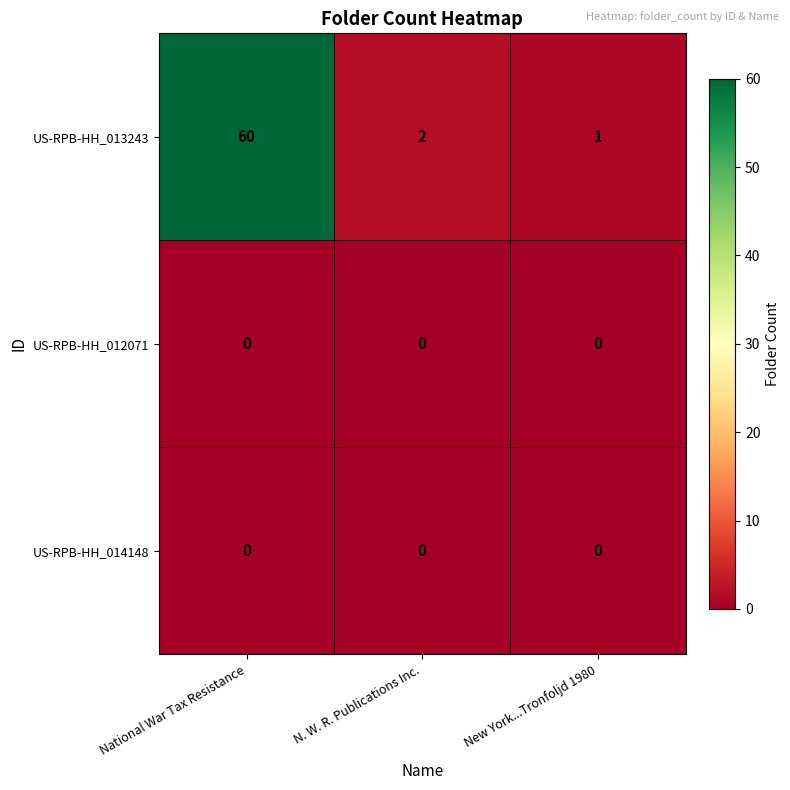

Which series has the largest range (max minus min)?

US-RPB-HH_013243